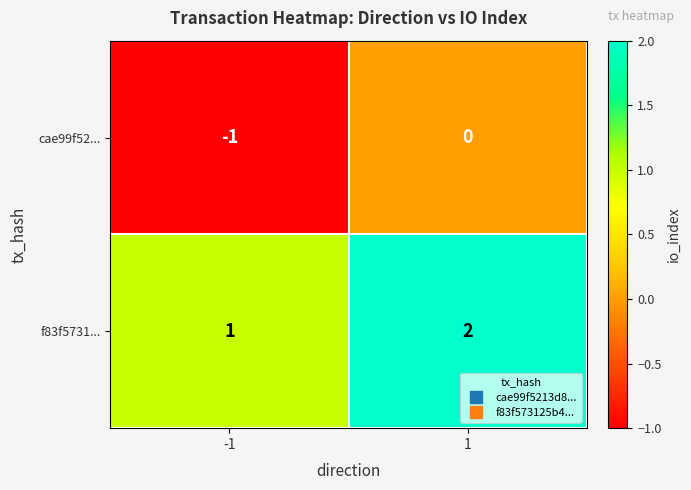

Which series has the largest total across all categories?

f83f5731...